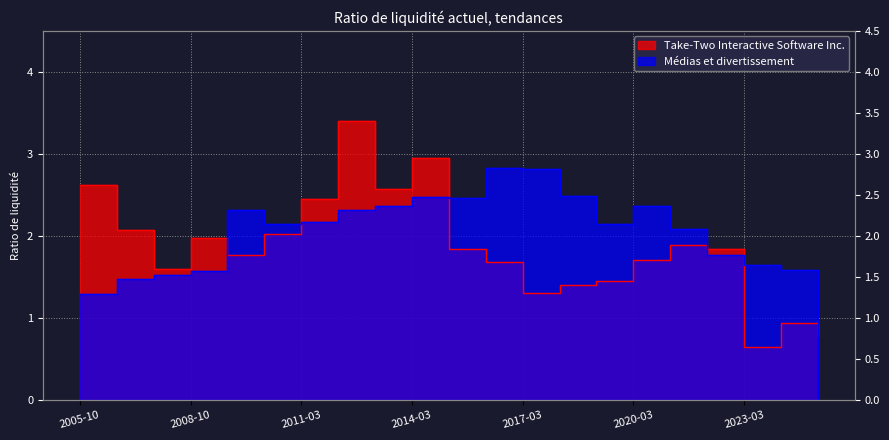

Where is the first local maximum for Médias et divertissement?

2009-10-31